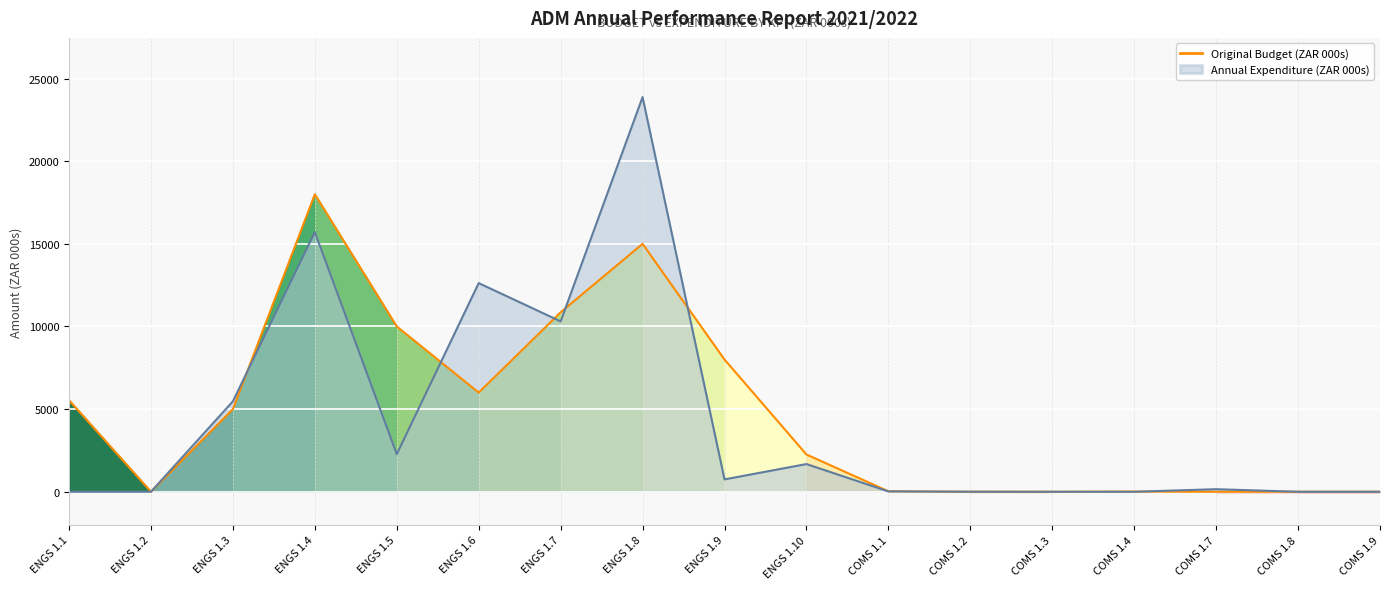

Does the chart display data point markers on the line(s)?

No